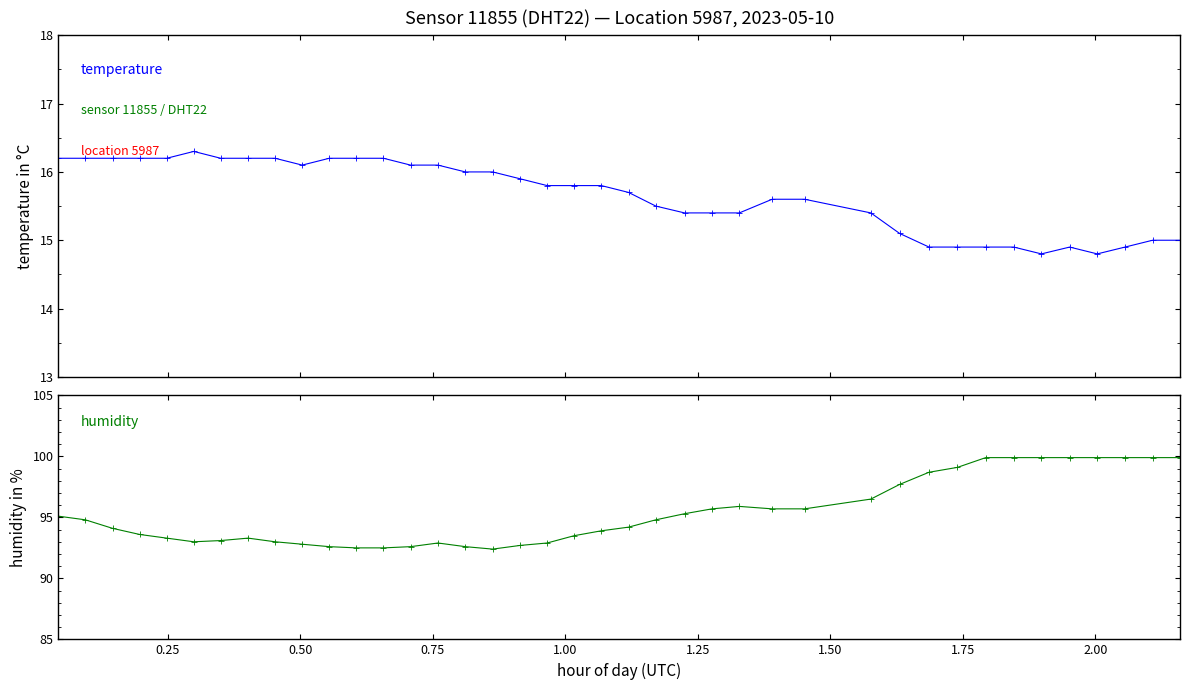

Rank the series by their average value, from lowest to highest.

temperature, humidity